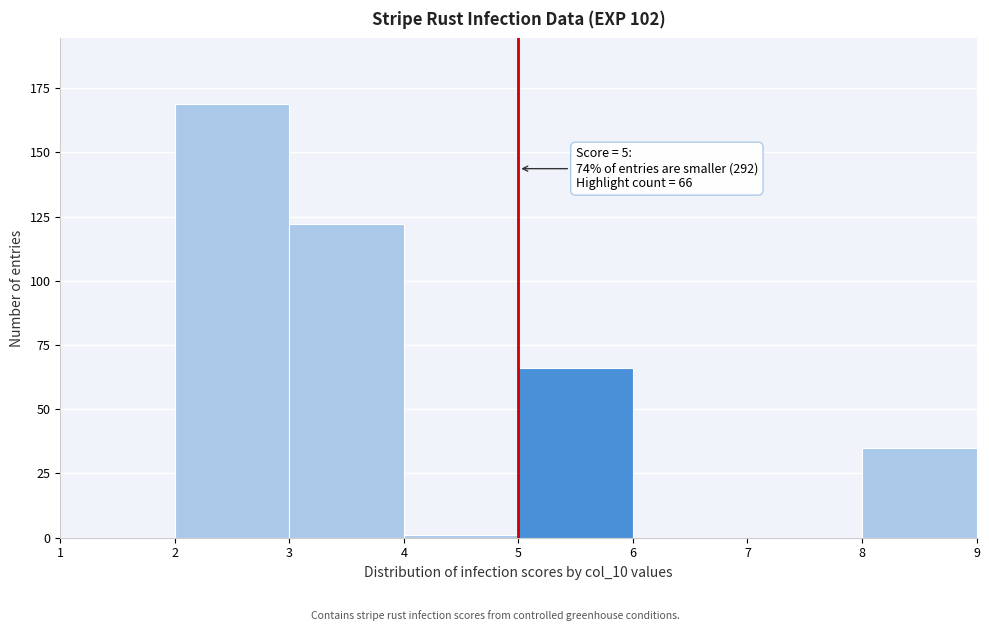

Over which range of the x-axis is the bar tallest?

2 to 3